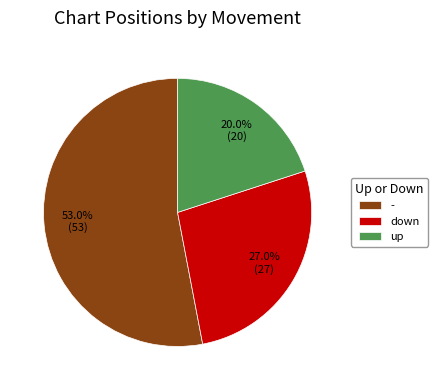

Combined, do - and up account for over 50%?

Yes